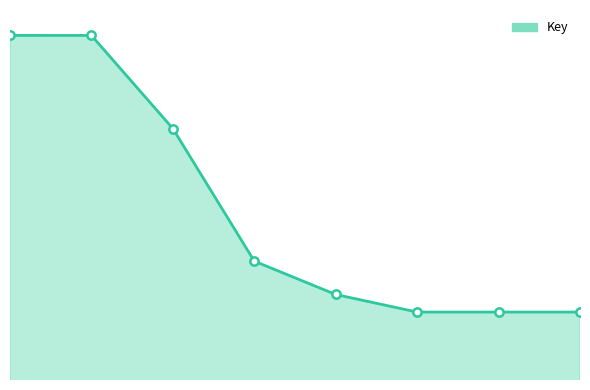

What is the ratio of the value at 2 to the value at 1?

1.0